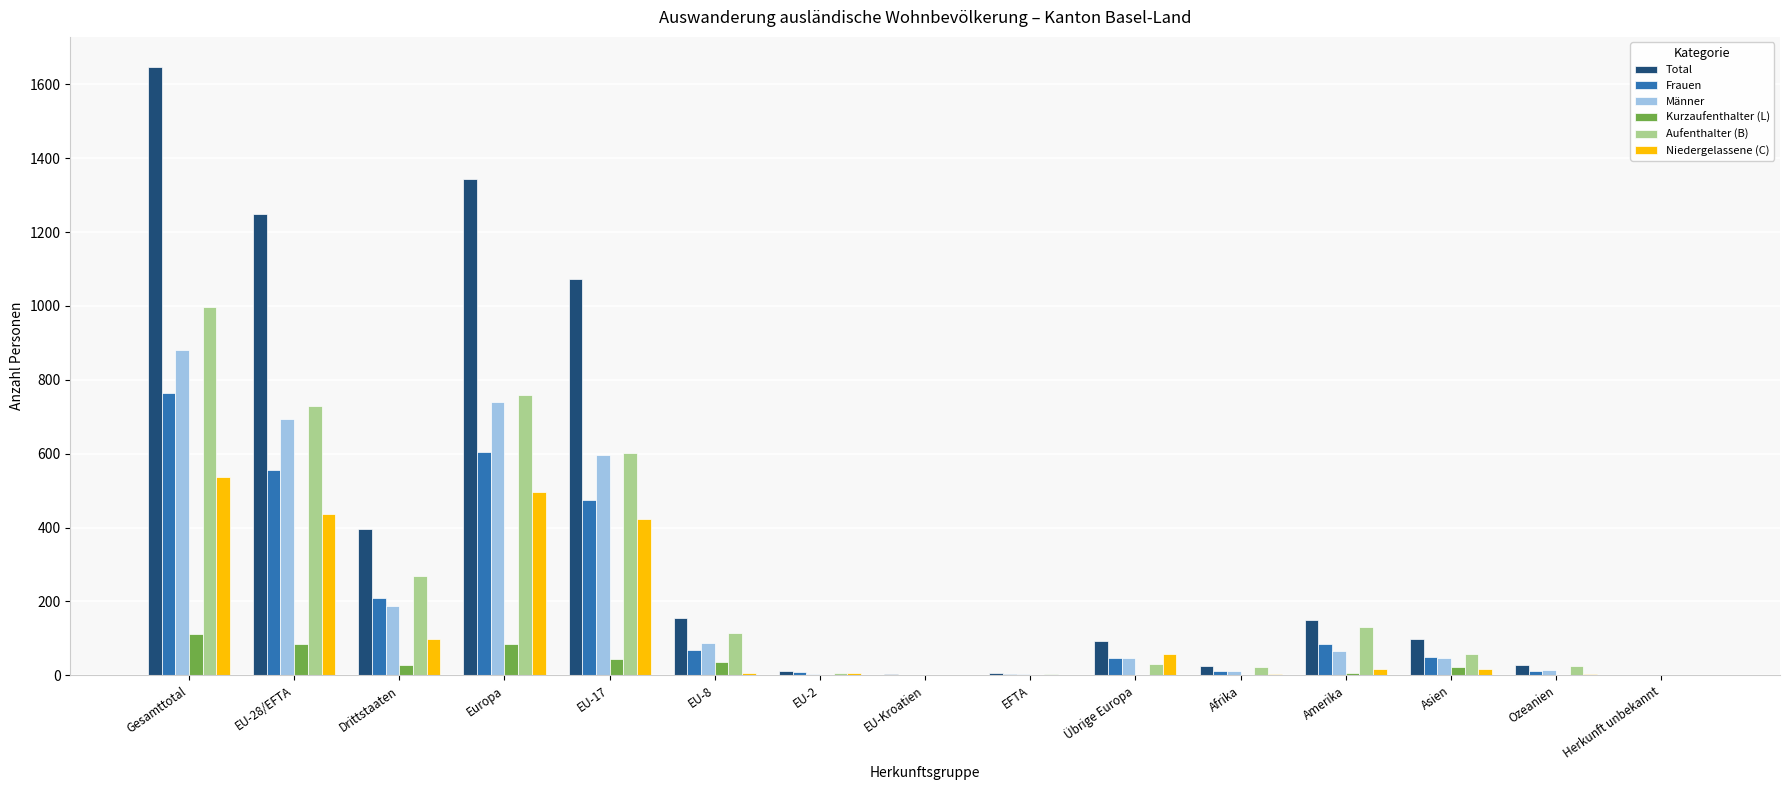

Is the value of Niedergelassene (C) at EU-2 greater than the value of Frauen at EU-28/EFTA?

No